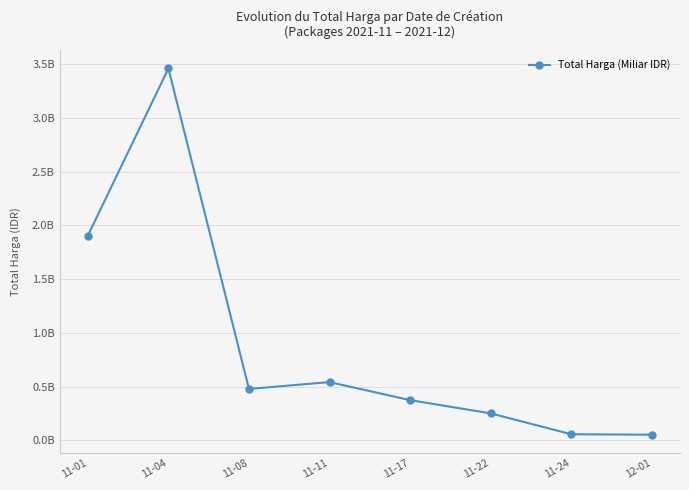

Where is the data nearest to the value 1755081500?

11-01